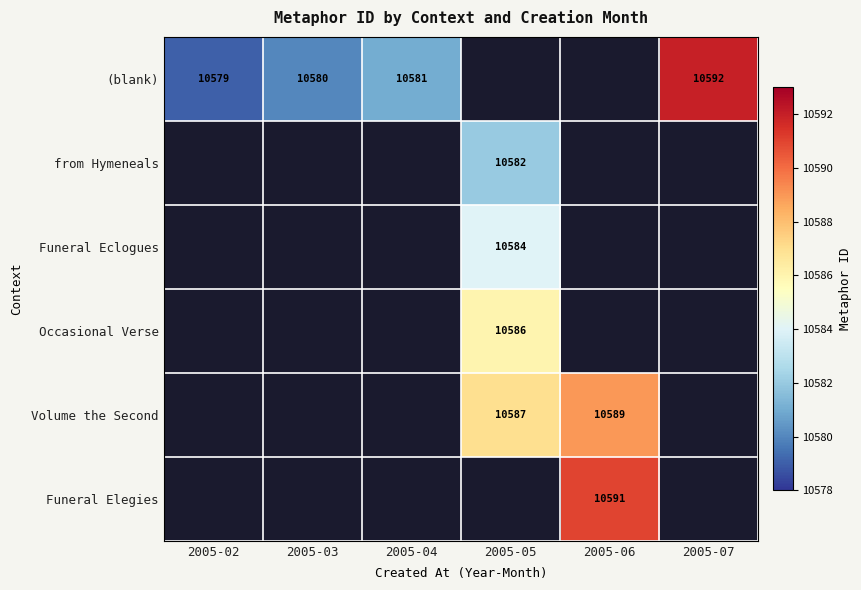

How many categories are shown in the chart?

6